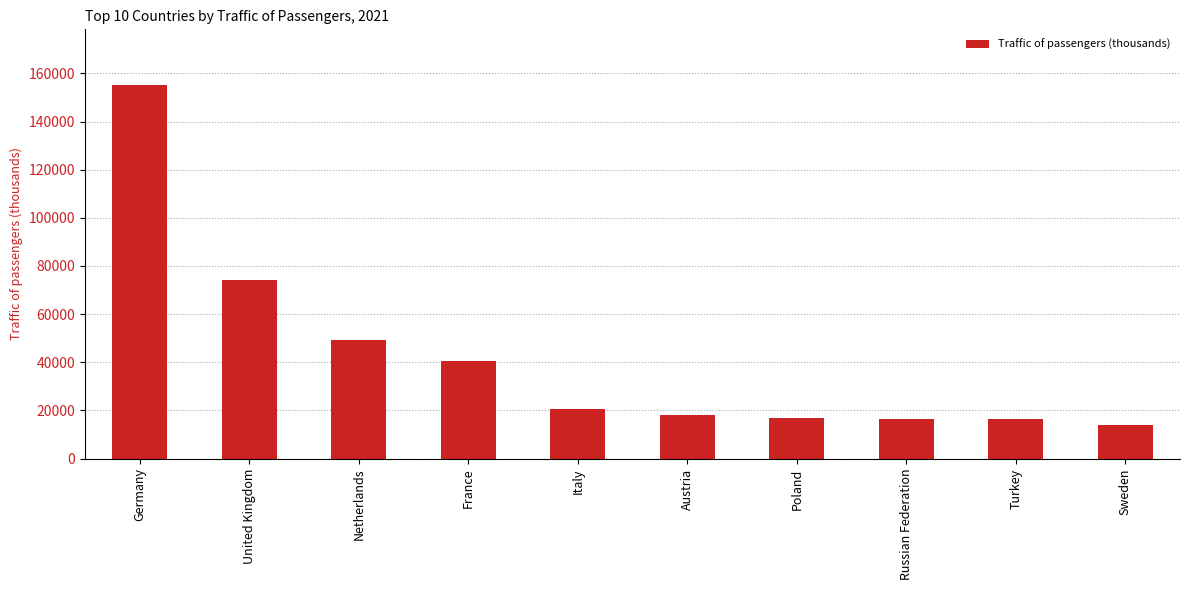

What is the greatest value displayed?

155021